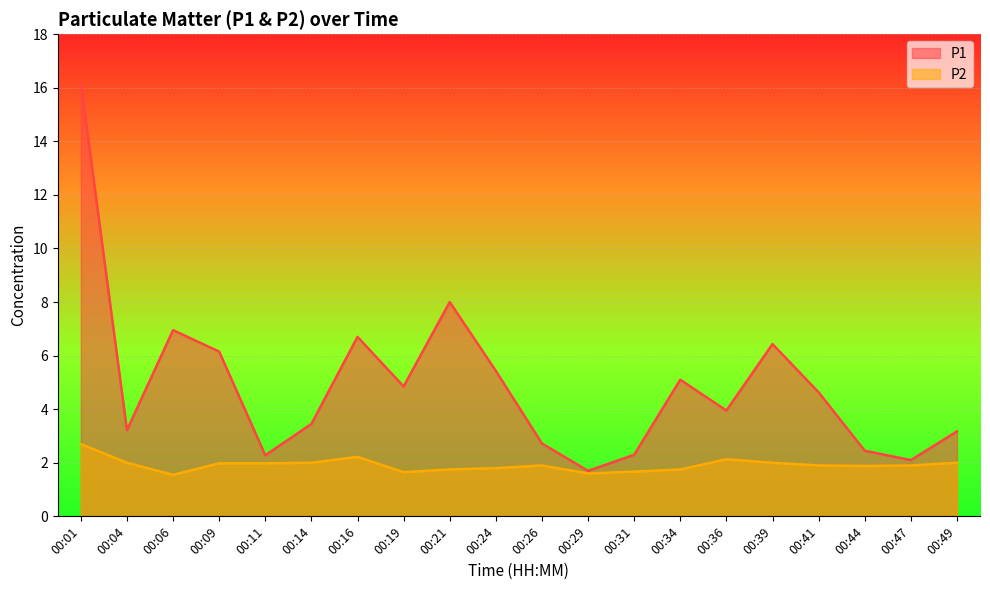

Which has a higher value, 00:29 or 00:36?

00:36